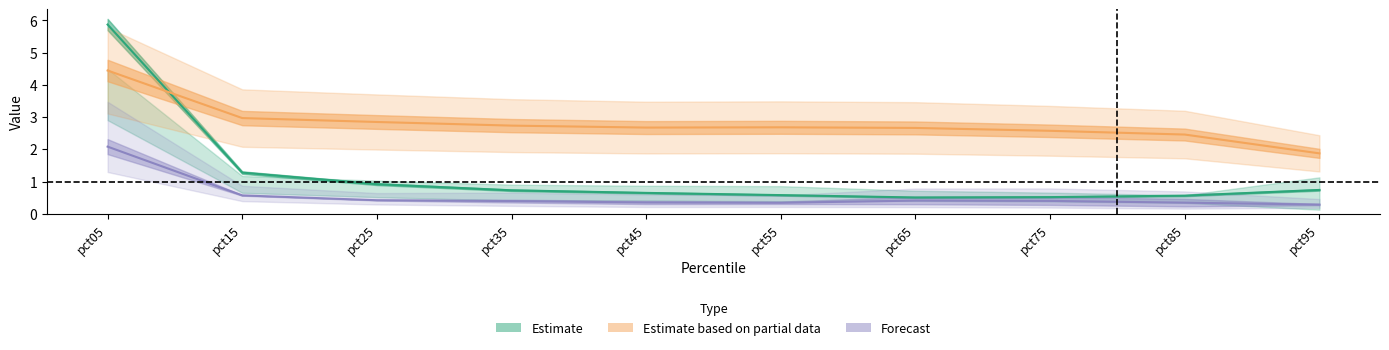

What is the sum of all Jan values?

5.6